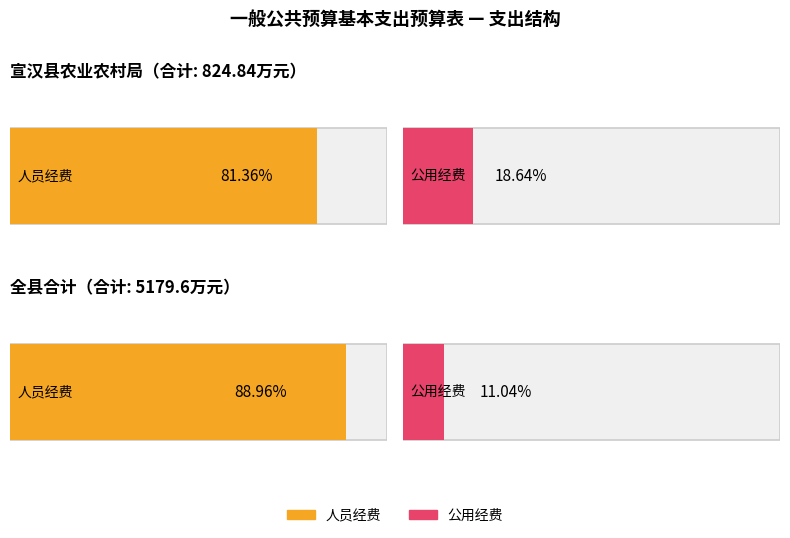

What is the difference between the 合计 values at 宣汉县农业农村局 and 合计?

4354.8